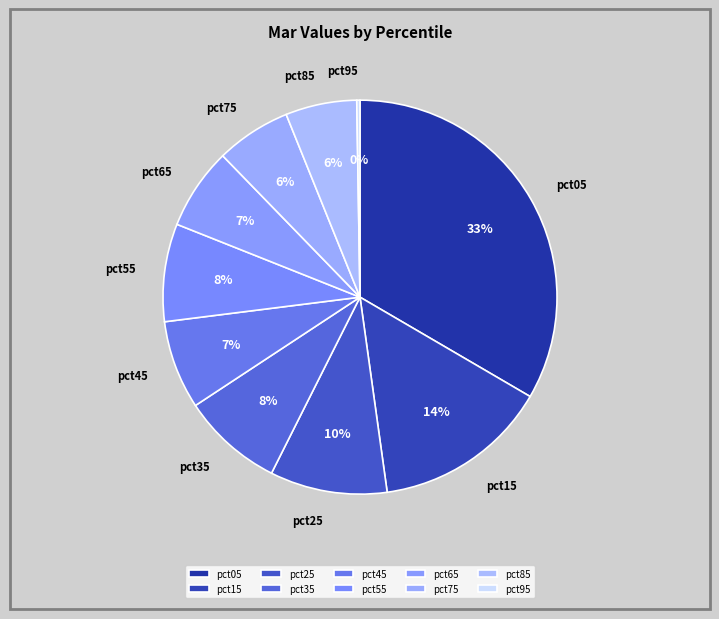

Between pct05 and pct45, which is larger?

pct05